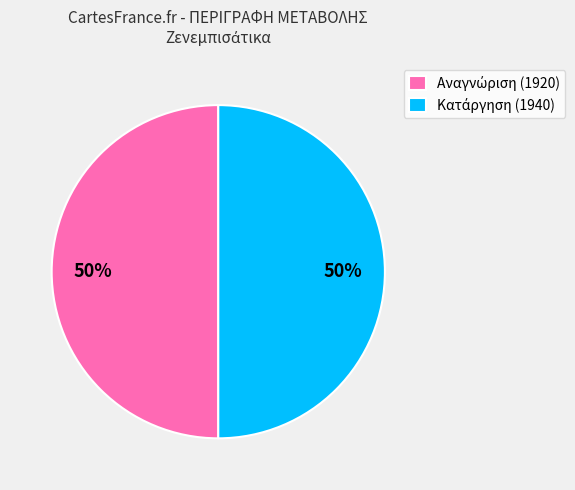

How many slices are in this pie chart?

2